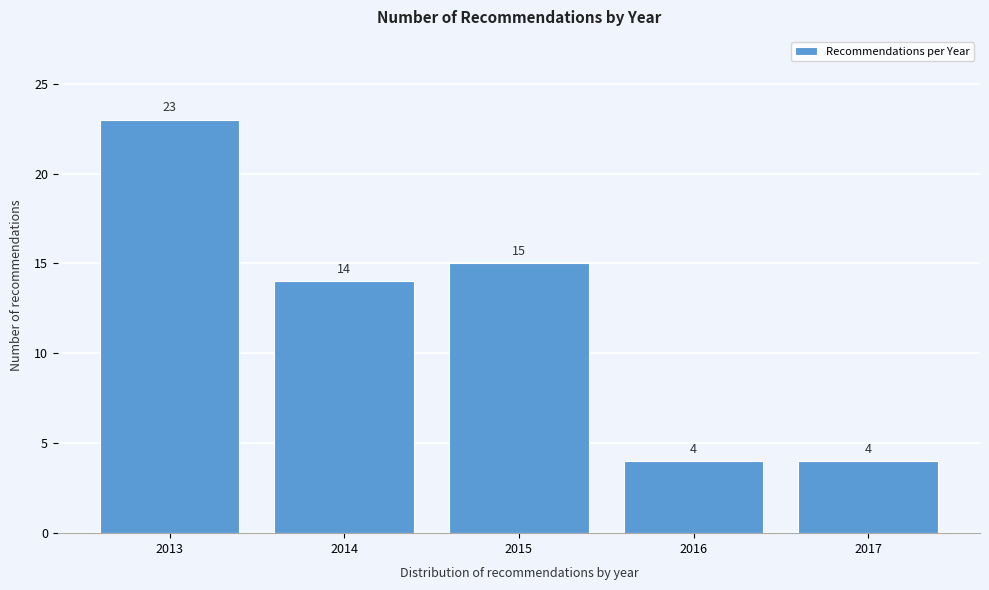

Reading left to right, what are all the values shown in this chart?

2013=23	2014=14	2015=15	2016=4	2017=4